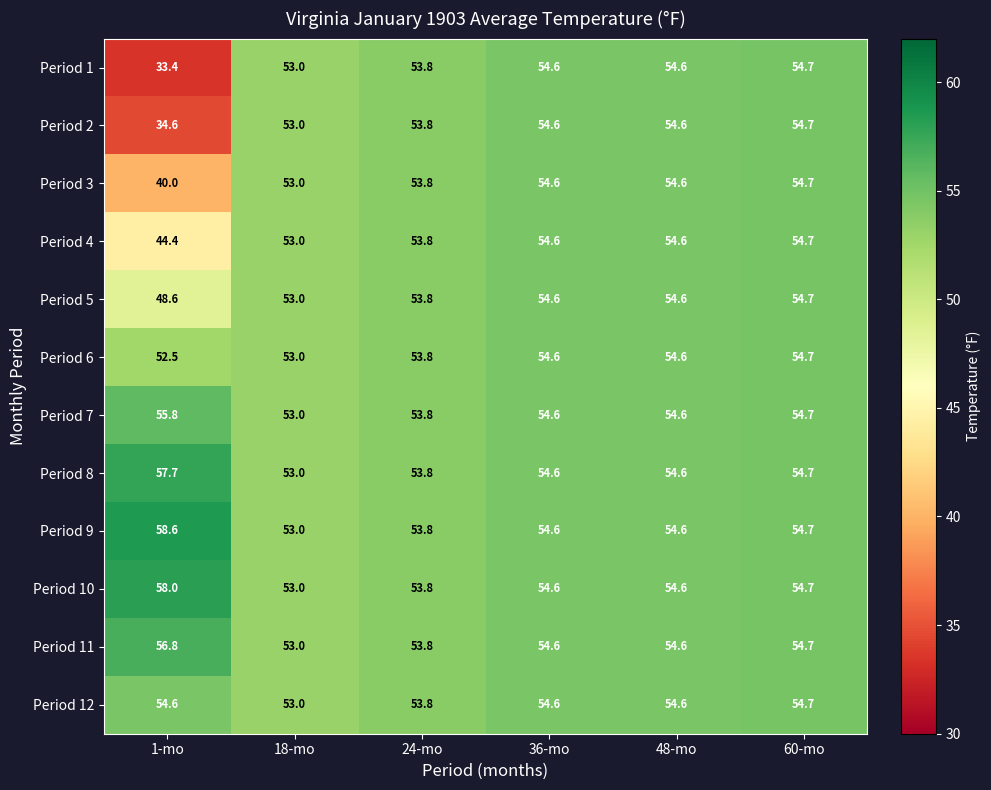

What is the spread (max minus min) of values at 1-mo?

25.2